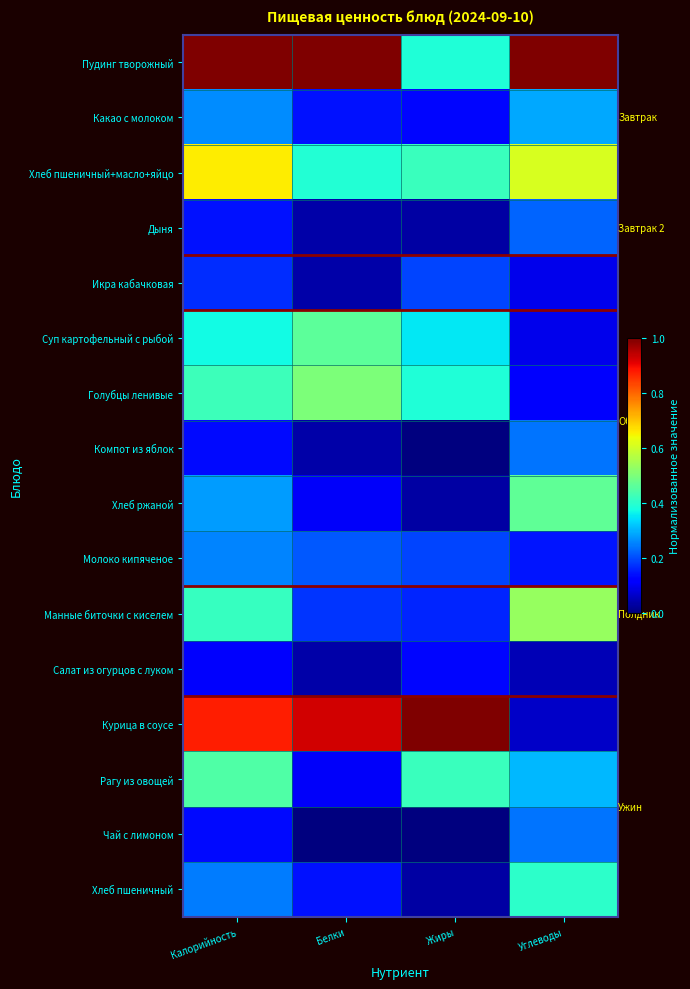

Reading right to left, transcribe all the data shown in this chart.

Пудинг творожный: Углеводы=1.0	Жиры=0.4	Белки=1.0	Калорийность=1.0
Какао с молоком: Углеводы=0.3	Жиры=0.1	Белки=0.1	Калорийность=0.3
Хлеб пшеничный+масло+яйцо: Углеводы=0.6	Жиры=0.4	Белки=0.4	Калорийность=0.7
Дыня: Углеводы=0.2	Жиры=0.0	Белки=0.0	Калорийность=0.1
Икра кабачковая: Углеводы=0.1	Жиры=0.2	Белки=0.0	Калорийность=0.2
Суп картофельный с рыбой: Углеводы=0.1	Жиры=0.4	Белки=0.5	Калорийность=0.4
Голубцы ленивые: Углеводы=0.1	Жиры=0.4	Белки=0.5	Калорийность=0.4
Компот из яблок: Углеводы=0.2	Жиры=0.0	Белки=0.0	Калорийность=0.1
Хлеб ржаной: Углеводы=0.5	Жиры=0.0	Белки=0.1	Калорийность=0.3
Молоко кипяченое: Углеводы=0.1	Жиры=0.2	Белки=0.2	Калорийность=0.3
Манные биточки с киселем: Углеводы=0.5	Жиры=0.2	Белки=0.2	Калорийность=0.4
Салат из огурцов с луком: Углеводы=0.0	Жиры=0.1	Белки=0.0	Калорийность=0.1
Курица в соусе: Углеводы=0.1	Жиры=1.0	Белки=0.9	Калорийность=0.9
Рагу из овощей: Углеводы=0.3	Жиры=0.4	Белки=0.1	Калорийность=0.4
Чай с лимоном: Углеводы=0.2	Жиры=0.0	Белки=0.0	Калорийность=0.1
Хлеб пшеничный: Углеводы=0.4	Жиры=0.0	Белки=0.1	Калорийность=0.2